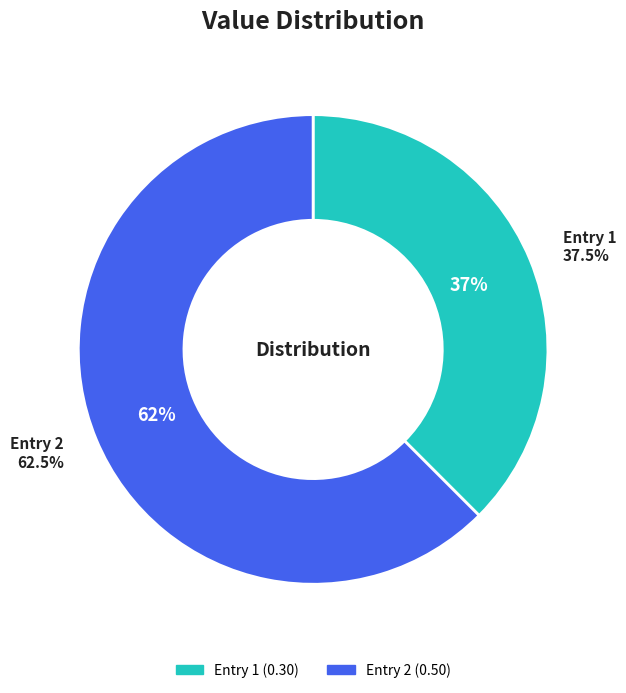

Count the number of slices in the pie.

2